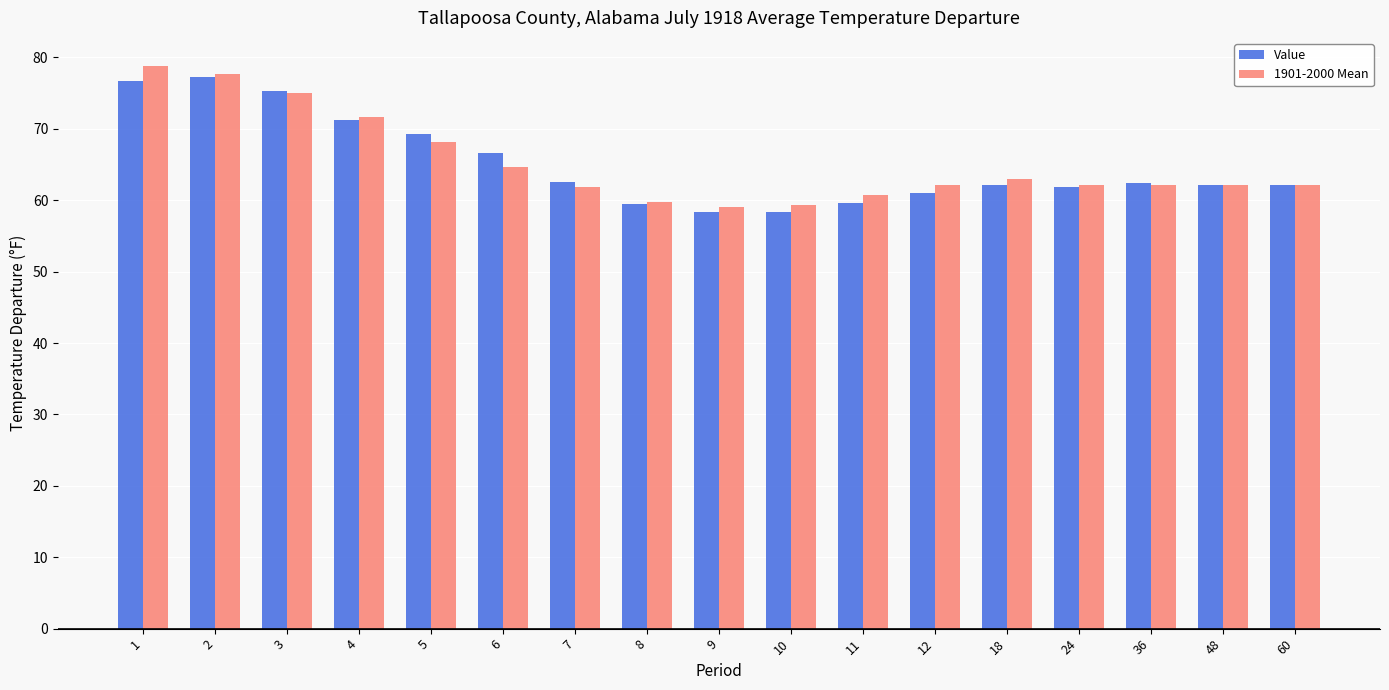

What is the sum of the 1901-2000 Mean values at 11 and 2?

138.4